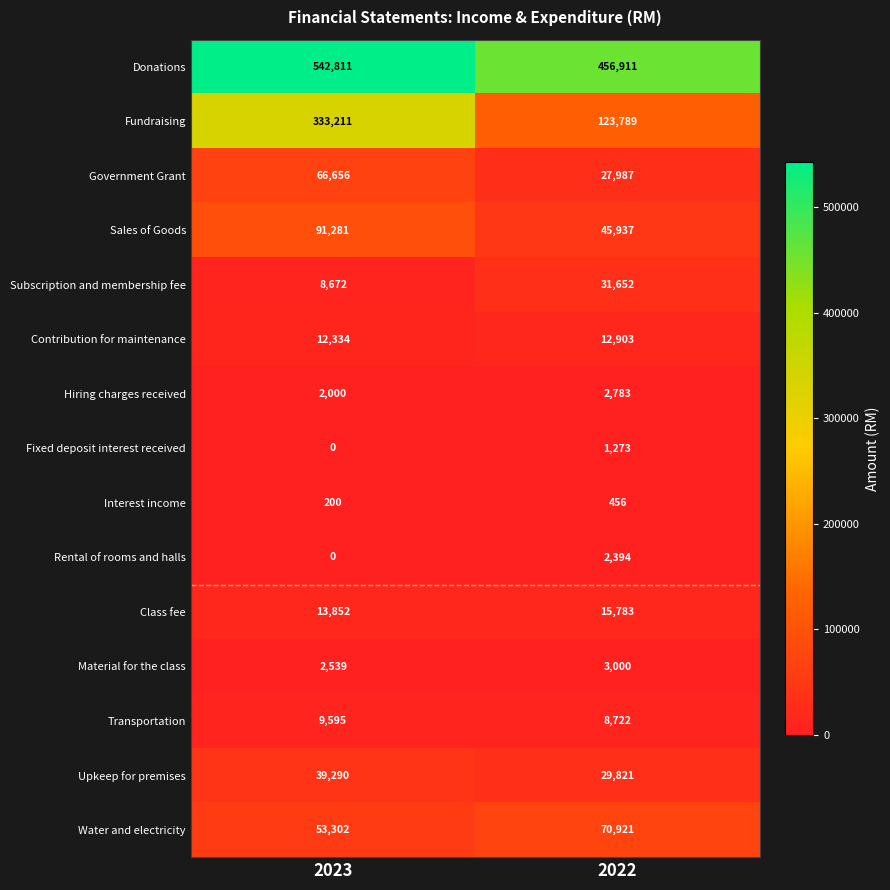

Between 2023 and 2022, which series saw the biggest shift?

Fundraising